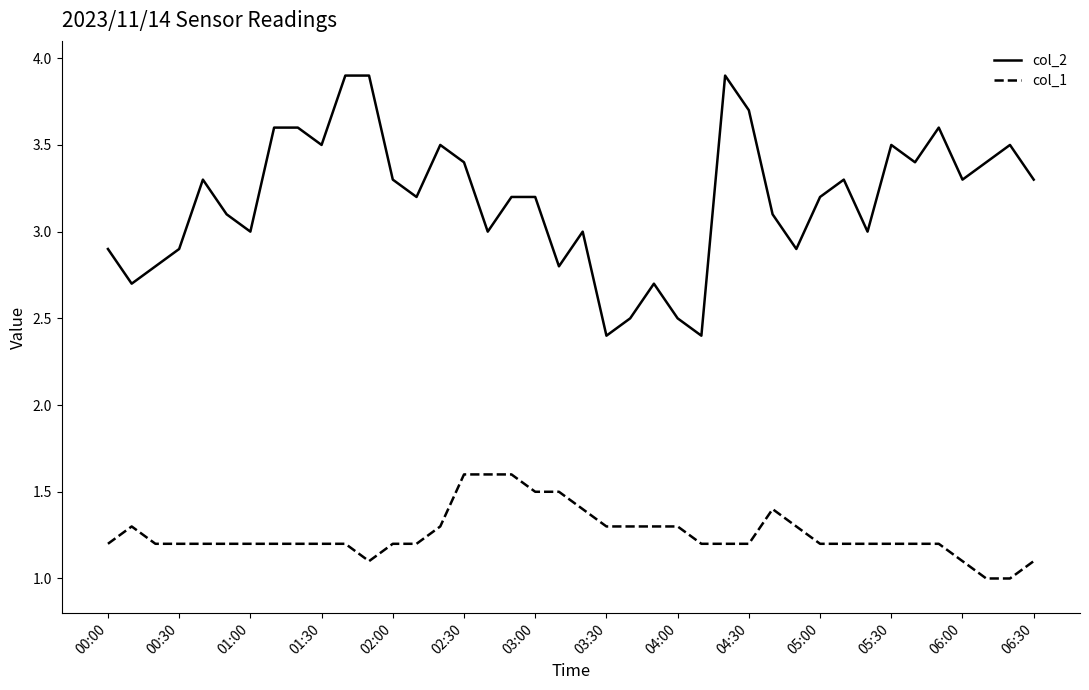

What is the difference between the maximum and minimum values in the col_2 series?

1.5